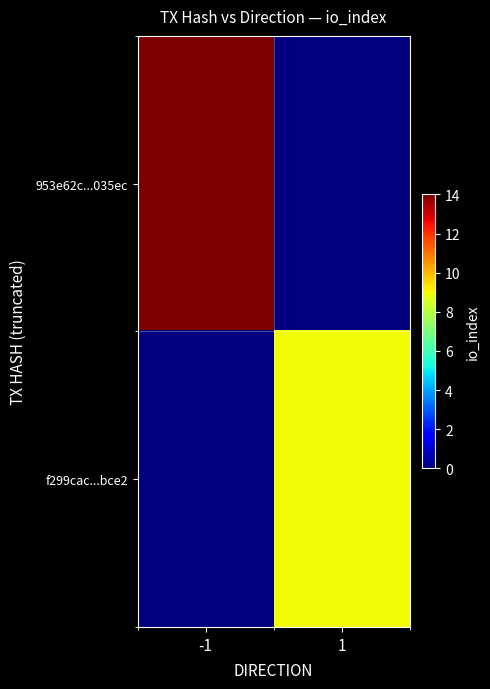

Rank the categories by 953e62c...035ec value from highest to lowest.

-1, 1